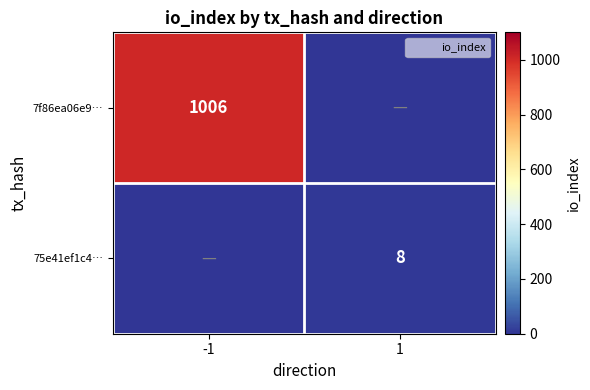

Count the 7f86ea06e9… values in the range 0 to 1006.

2